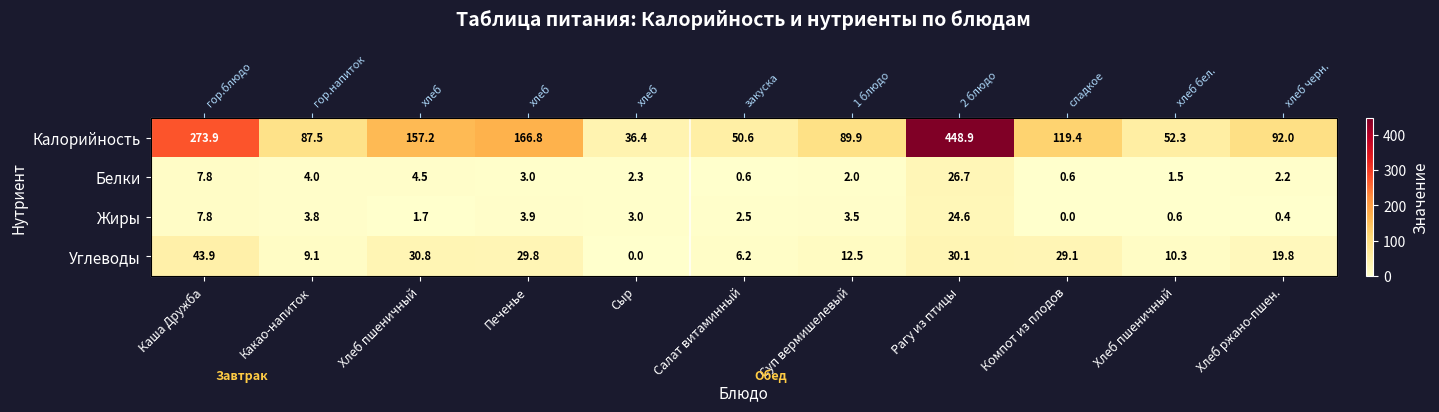

Which category has the lowest value across all series?

Сыр